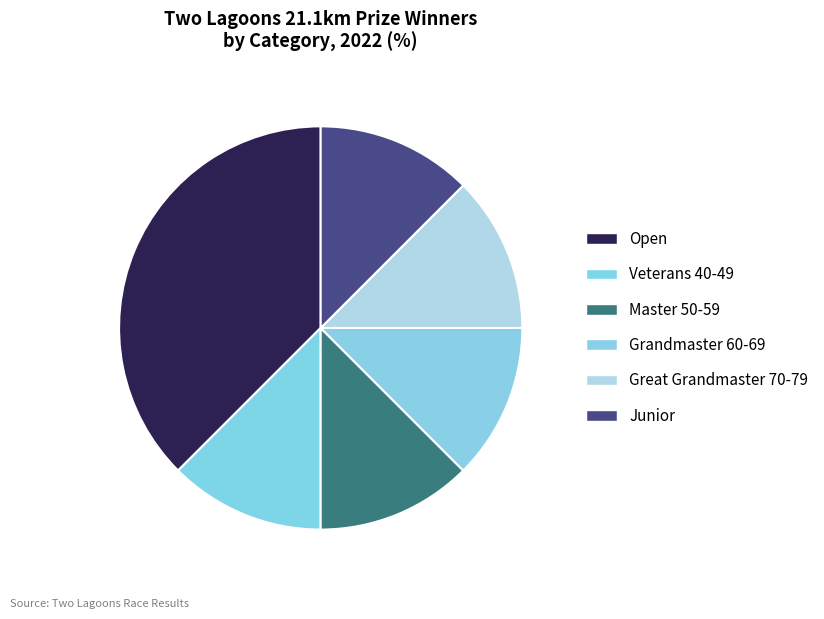

What percentage do Master 50-59 and Grandmaster 60-69 together represent?

25.0%